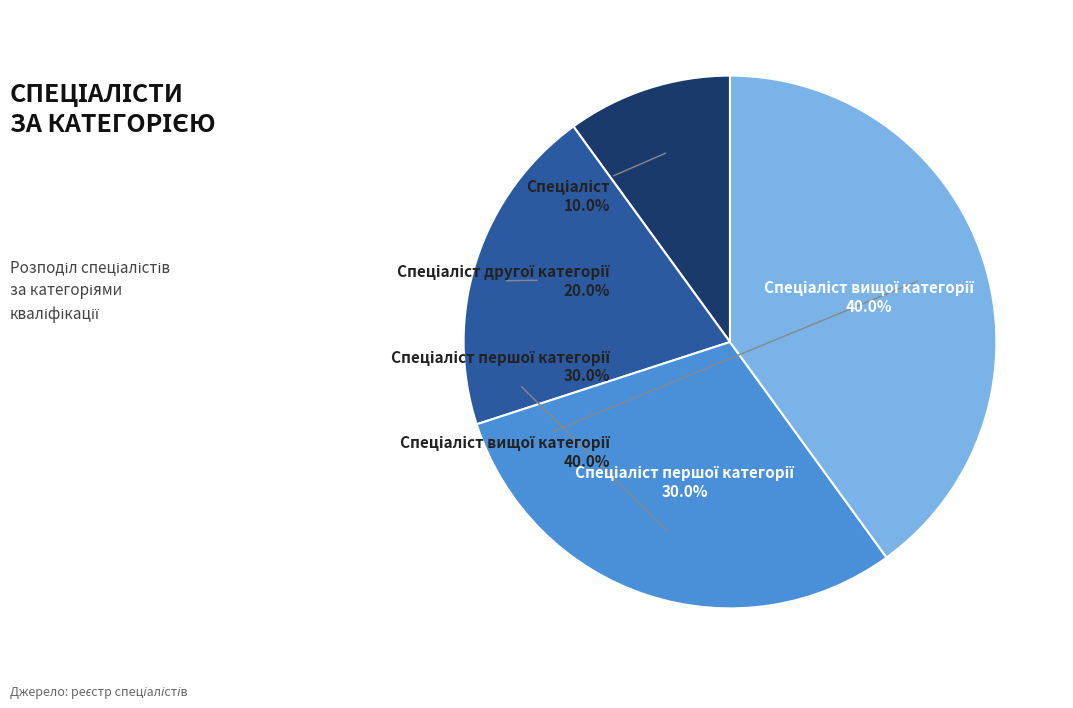

Is the sum of Спеціаліст вищої категорії and Спеціаліст першої категорії greater than half?

Yes